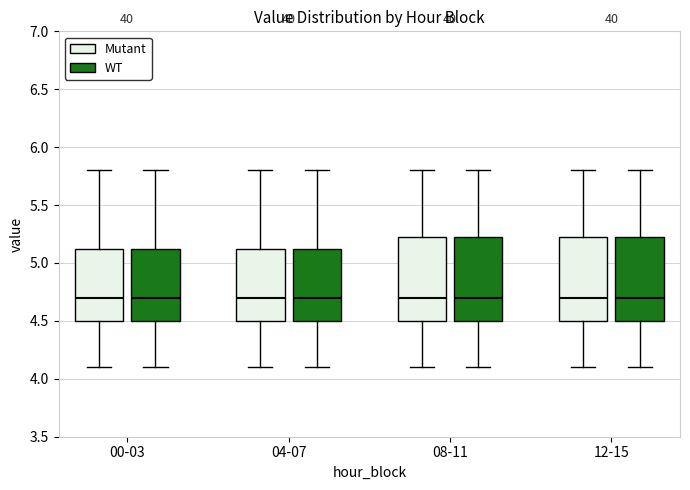

Reading left to right, read every box against the y-axis: the position of its median line, the range the box covers, and the ends of its whiskers. The values are not printed on the chart, so give them approximately, as read against the axis.

00-03 (Mutant): median 4.70, box 4.50 to 5.15, whiskers 4.10 to 5.80
00-03 (WT): median 4.70, box 4.50 to 5.15, whiskers 4.10 to 5.80
04-07 (Mutant): median 4.70, box 4.50 to 5.15, whiskers 4.10 to 5.80
04-07 (WT): median 4.70, box 4.50 to 5.15, whiskers 4.10 to 5.80
08-11 (Mutant): median 4.70, box 4.50 to 5.25, whiskers 4.10 to 5.80
08-11 (WT): median 4.70, box 4.50 to 5.25, whiskers 4.10 to 5.80
12-15 (Mutant): median 4.70, box 4.50 to 5.25, whiskers 4.10 to 5.80
12-15 (WT): median 4.70, box 4.50 to 5.25, whiskers 4.10 to 5.80